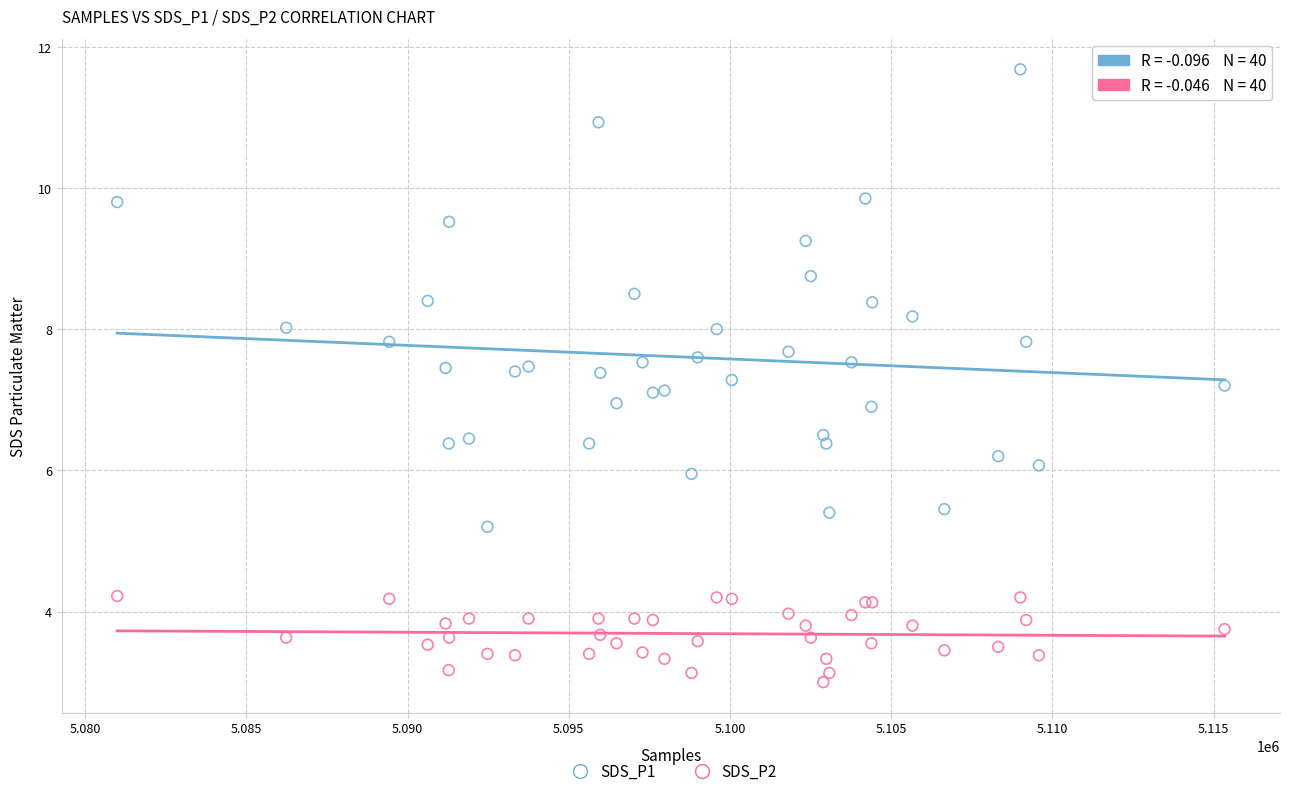

What are all the series names shown in the legend?

SDS_P1, SDS_P2